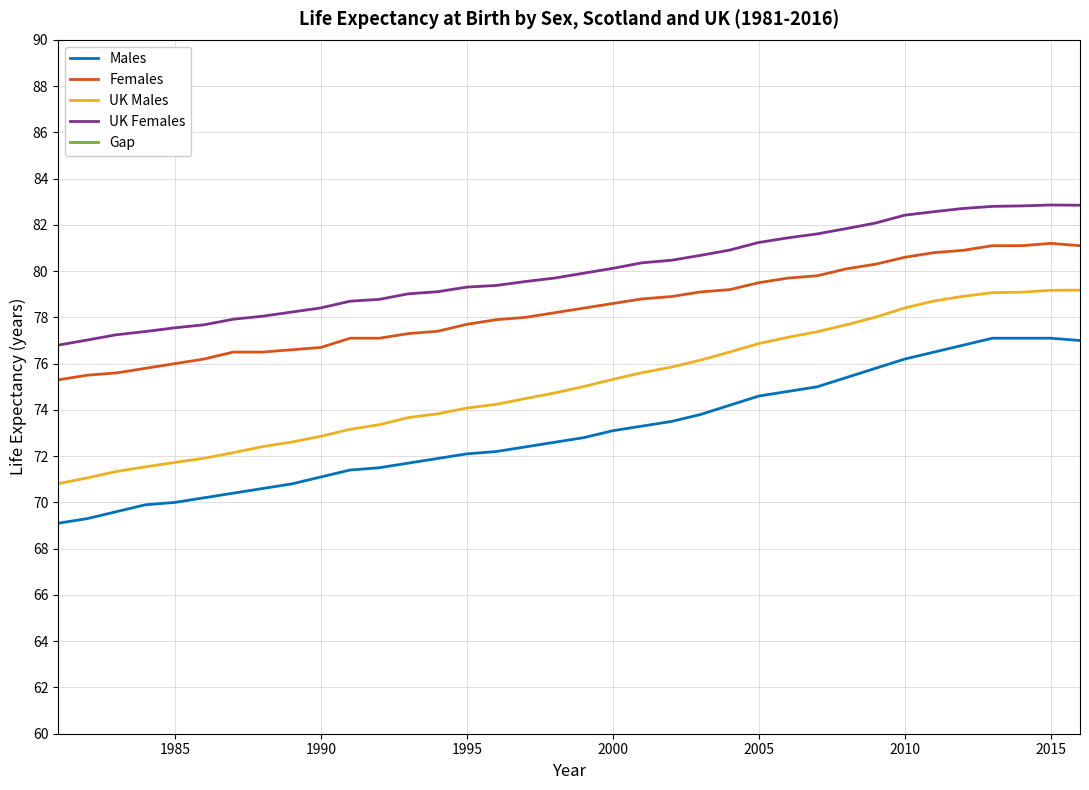

True or false: Males and Females intersect in this chart.

False